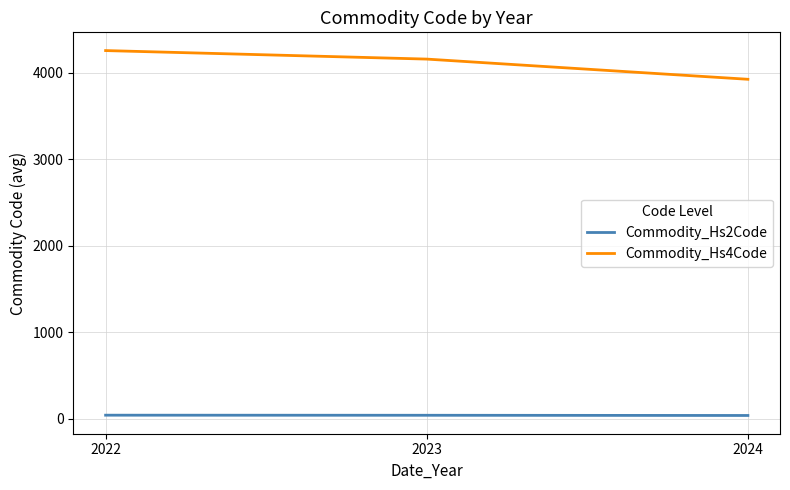

What is the highest value of the Commodity_Hs4Code series?

4257.8